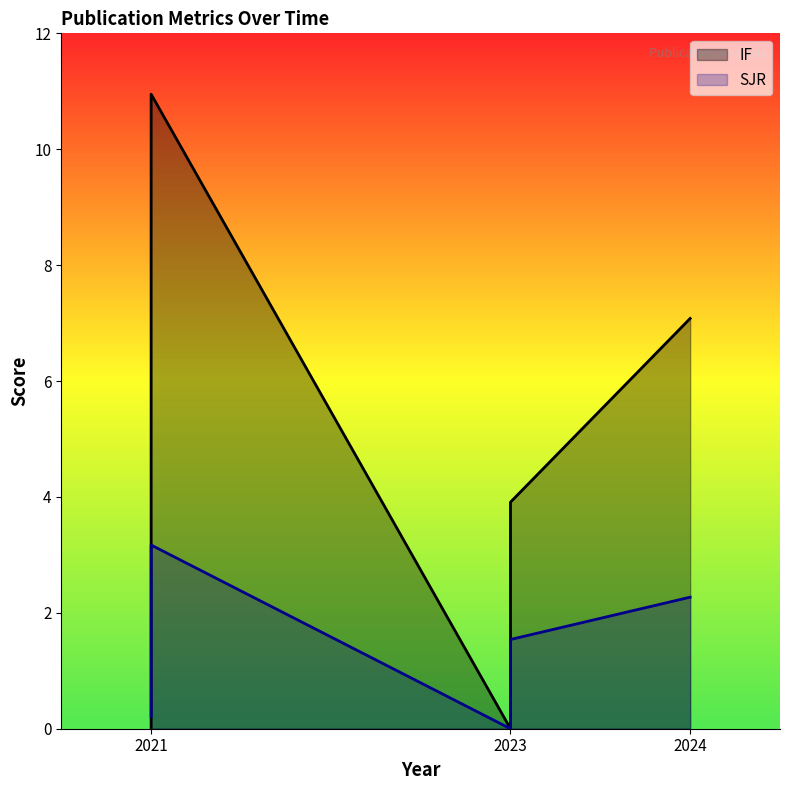

Reading right to left, extract all data points from this chart.

IF: 2021=10.9	2021=0.0	2023=3.9	2023=0.0	2024=7.1
SJR: 2021=3.2	2021=0.2	2023=1.5	2023=0.0	2024=2.3